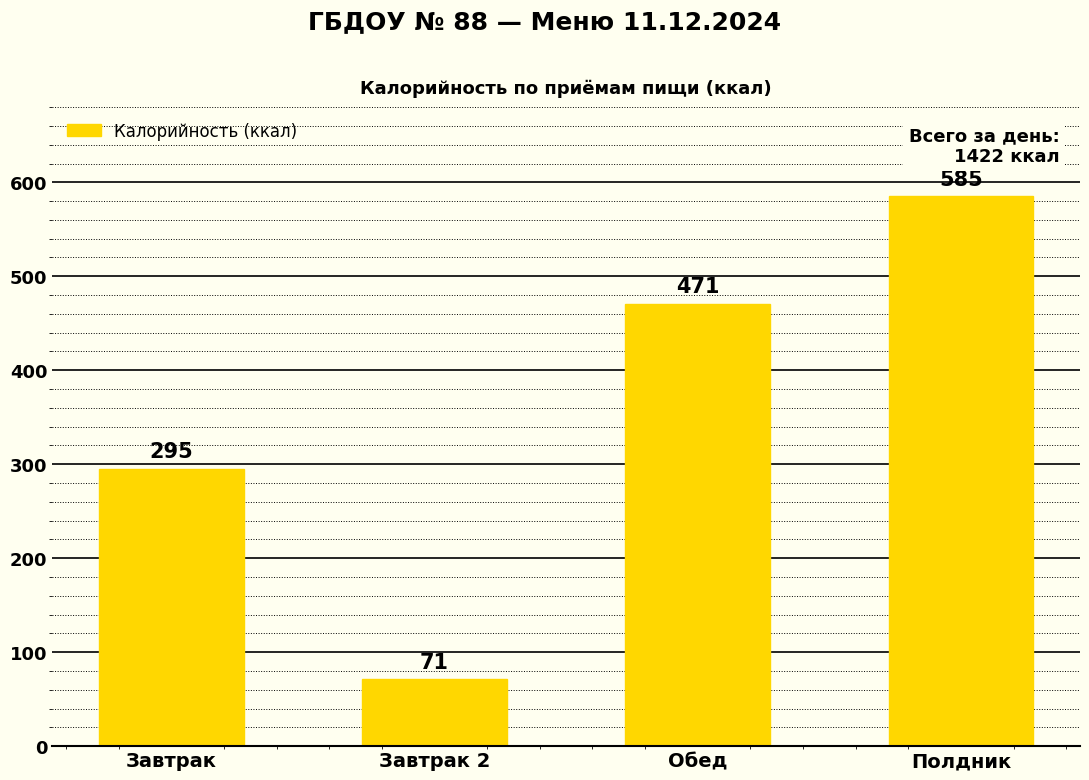

What is the difference between the maximum and second lowest values?

290